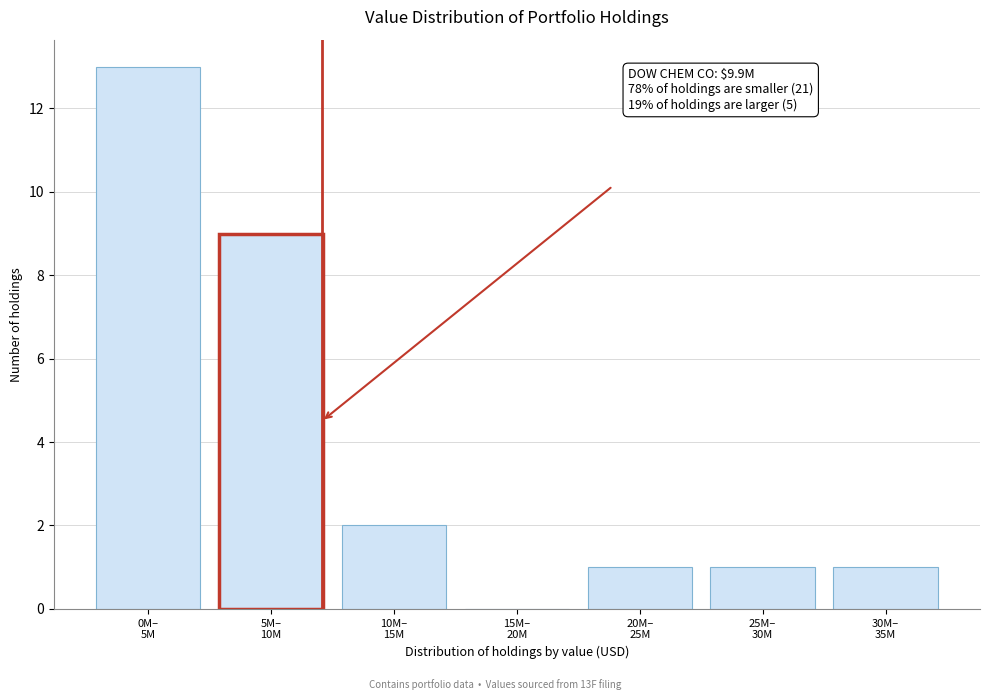

What is the sum of all values?

27